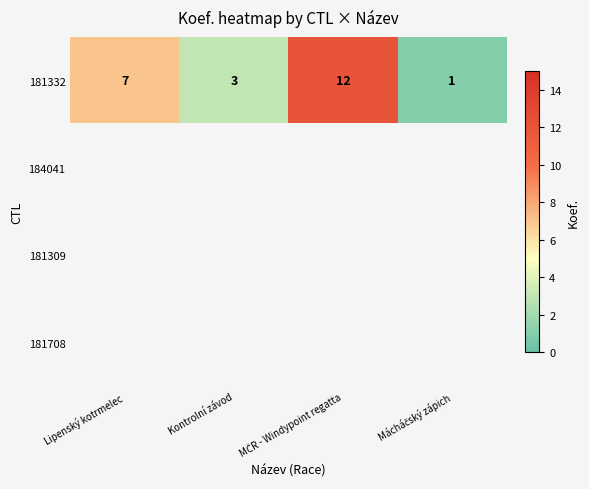

The value of 181332 at Lipenský kotrmelec is 7. True or false?

True